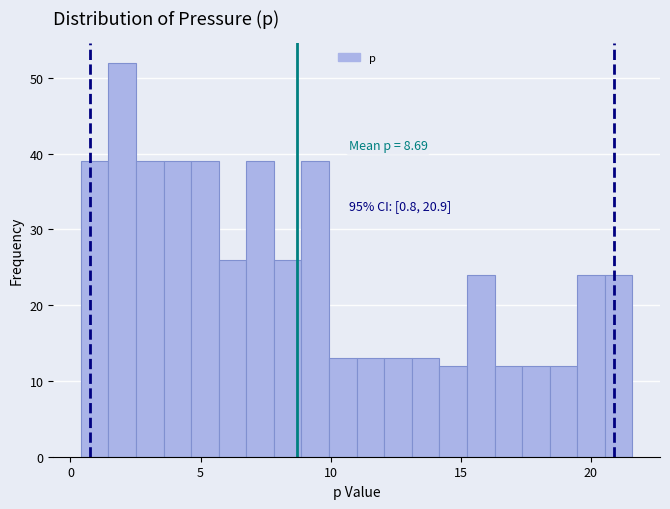

Read against the x-axis, roughly where is the centre of the tallest bar?

2.0